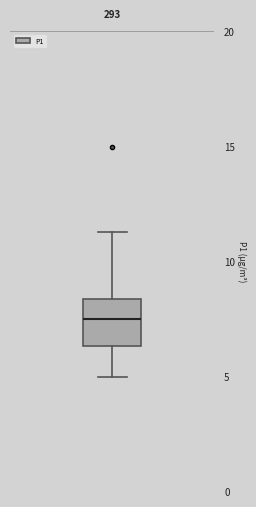

Transcribe this box plot: give where the median line is, the range the box spans, and where the two whiskers end, as read against the y-axis. The values are not printed on the chart, so give them approximately, as read against the axis.

median 7.5, box 6.5 to 8.5, whiskers 5.0 to 11.5